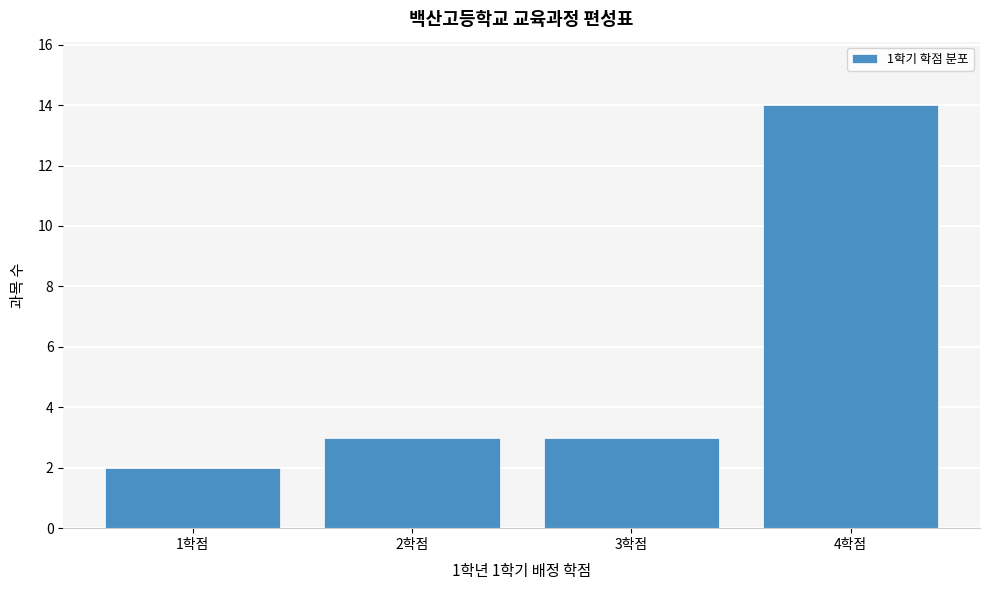

Reading left to right, what are all the values shown in this chart?

1학점=2	2학점=3	3학점=3	4학점=14